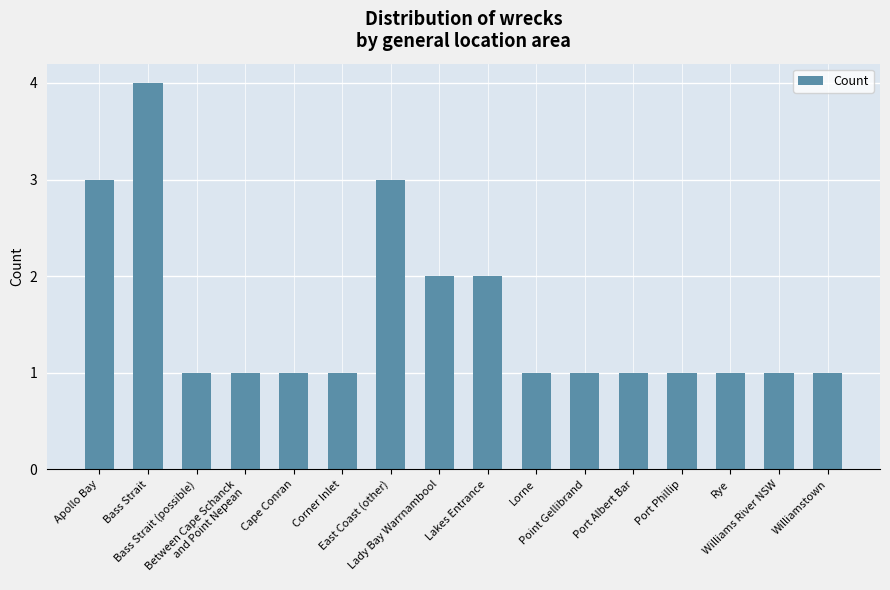

True or false: the data shows 2 at Bass Strait (possible).

False